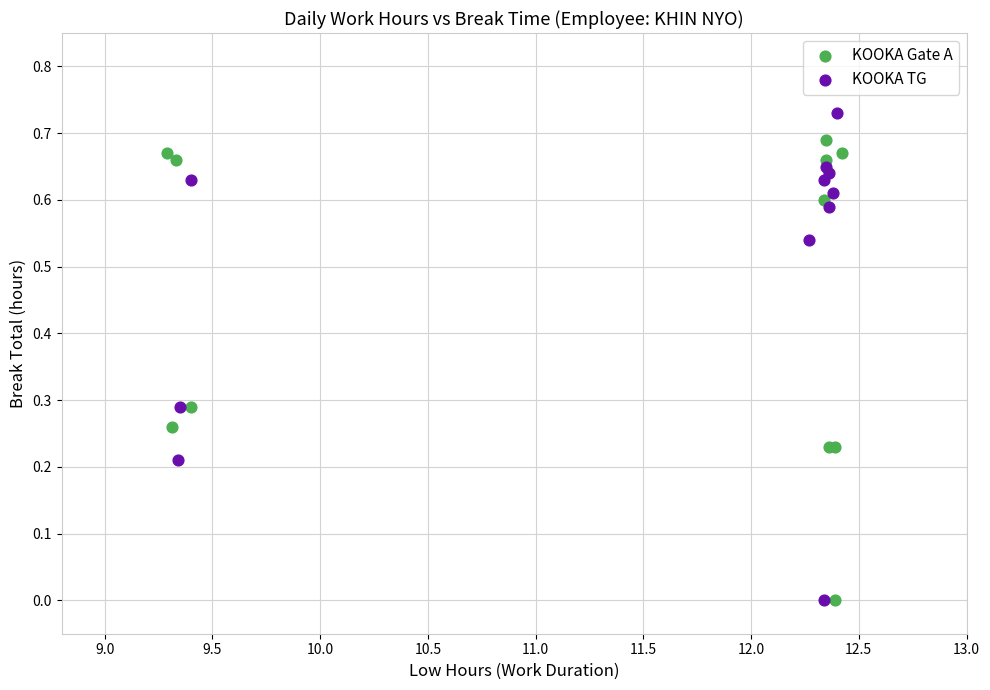

Which series contains the highest Y value?

KOOKA TG